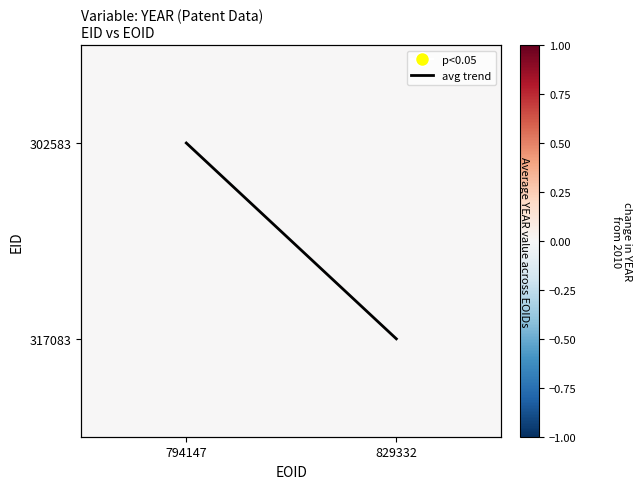

What is the spread (max minus min) of values at 829332?

1